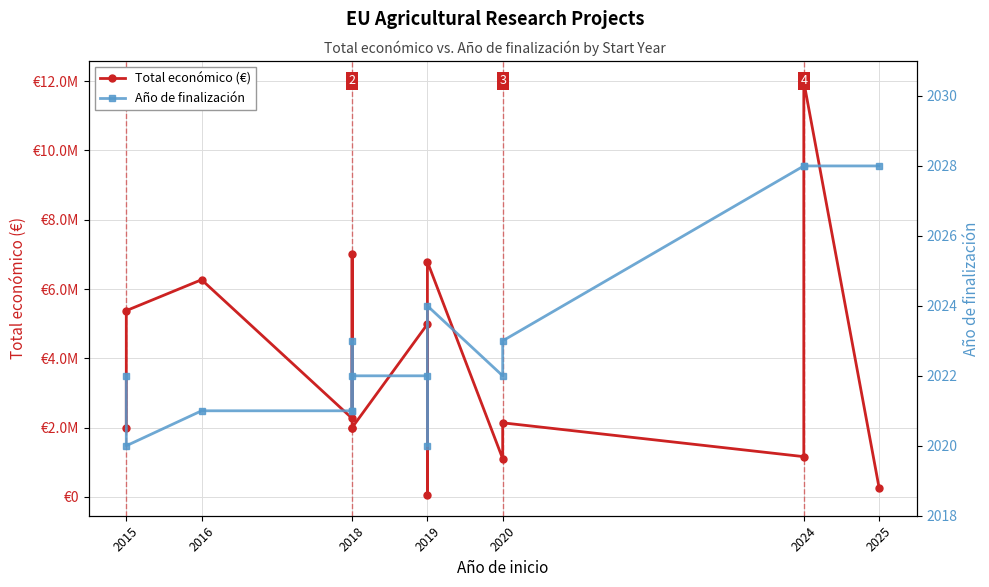

How many lines are shown in the chart?

2